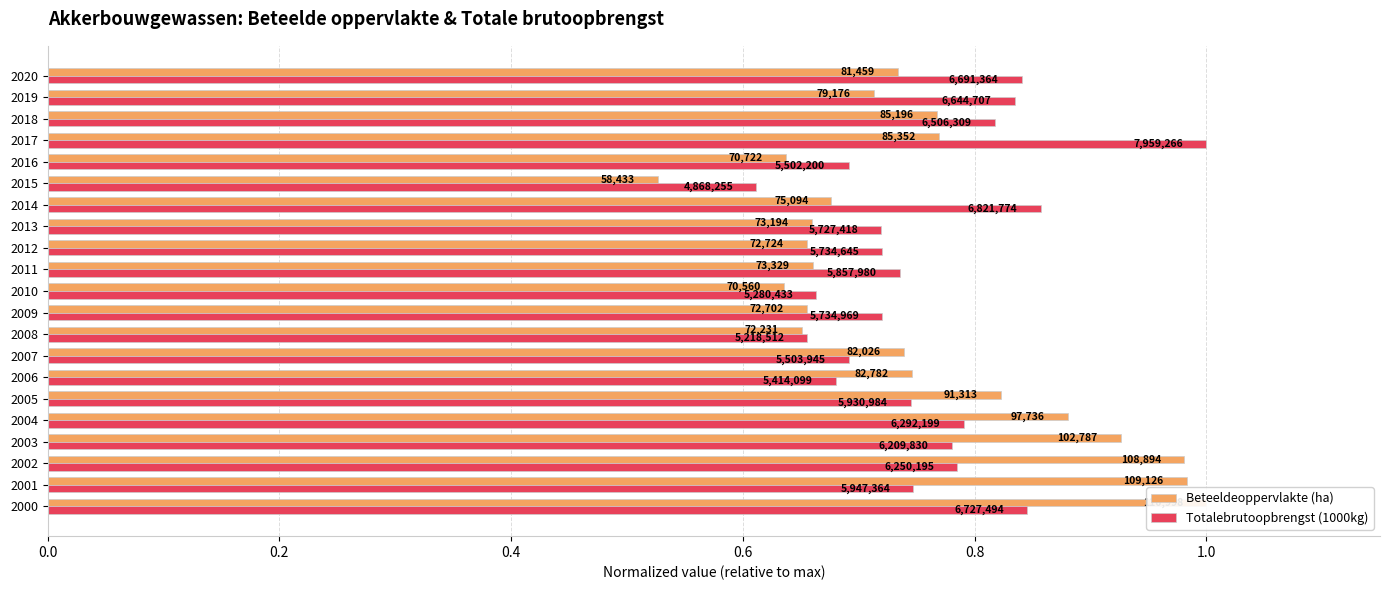

Count the Totalebrutoopbrengst (1000kg) values in the range 0 to 1.

21